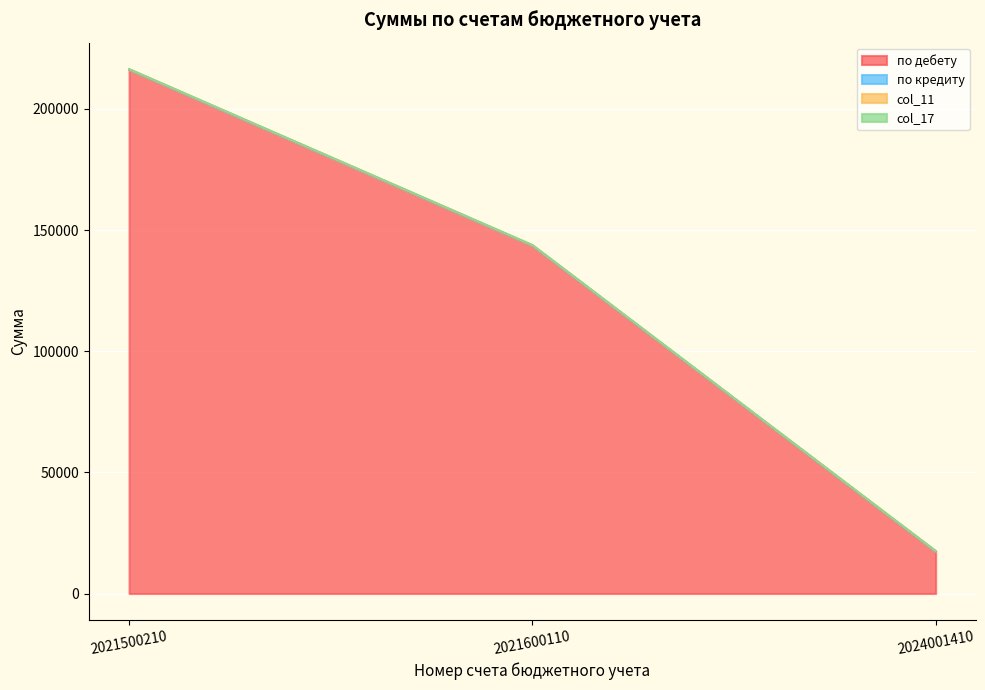

Reading right to left, what are all the values shown in this chart?

по дебету: 2024001410=17350	2021600110=143586	2021500210=216192
по кредиту: 2024001410=0	2021600110=0	2021500210=0
col_11: 2024001410=150	2021600110=150	2021500210=150
col_17: 2024001410=151	2021600110=151	2021500210=151